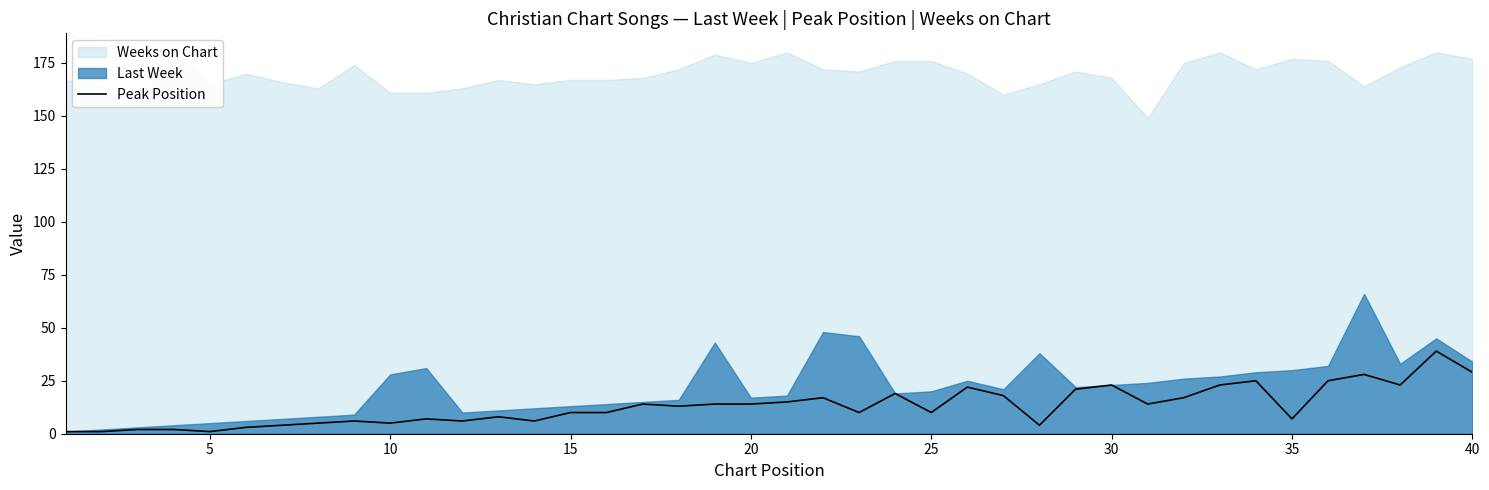

Is it true that Peak Position equals 10 at 25?

True